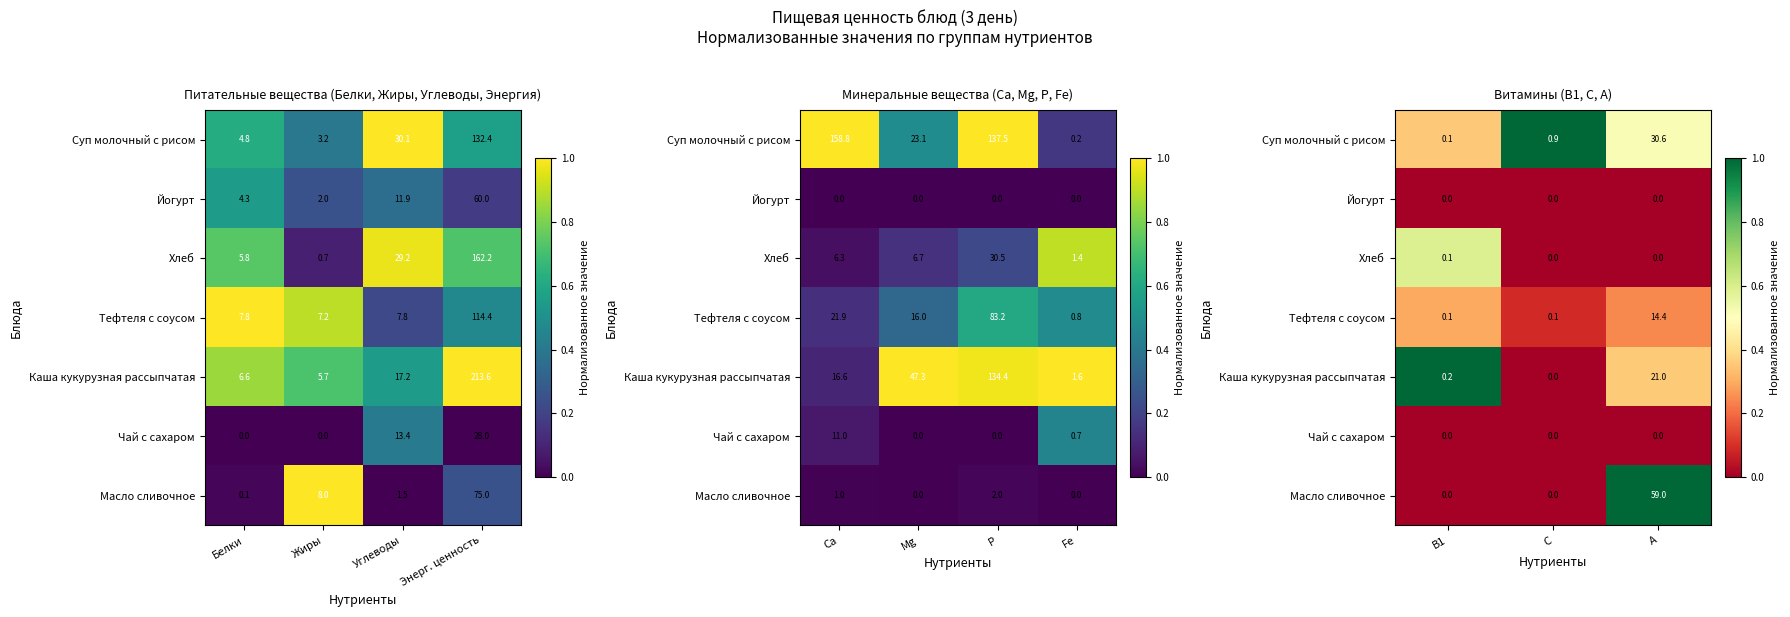

How many data points does each series have?

3